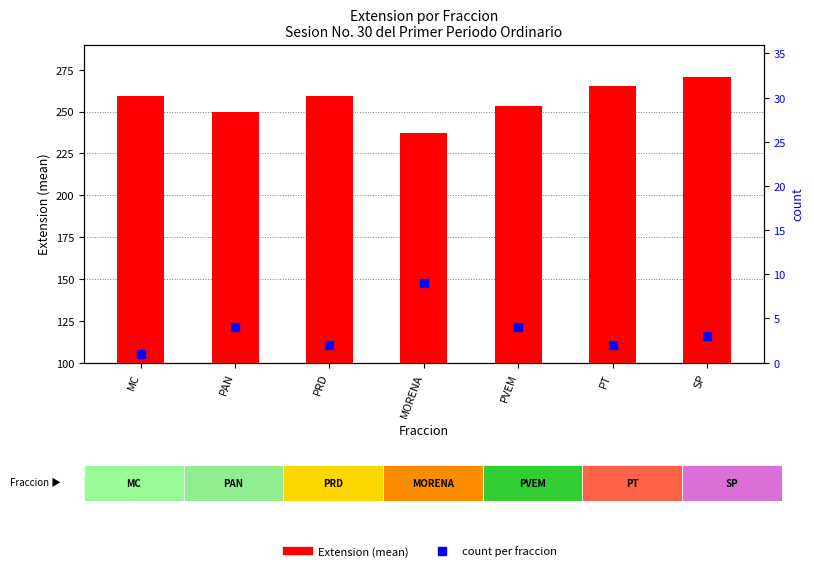

Rank the categories by value from lowest to highest.

MC, PRD, PT, SP, PAN, PVEM, MORENA